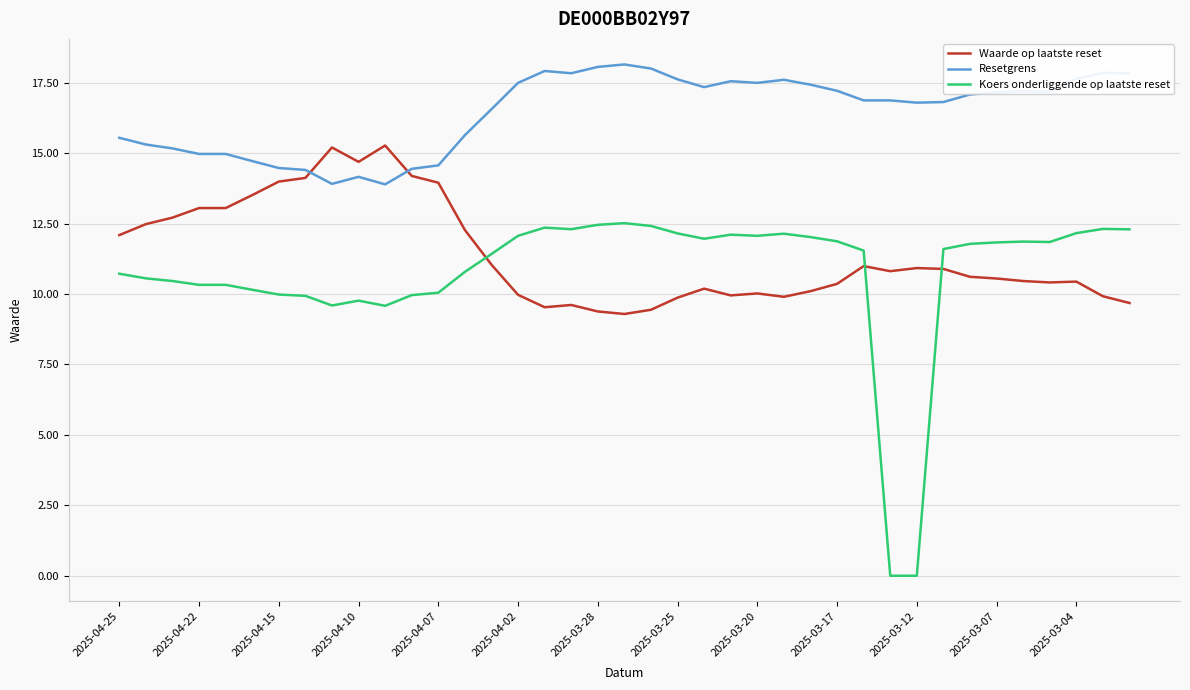

How many lines are shown in the chart?

3